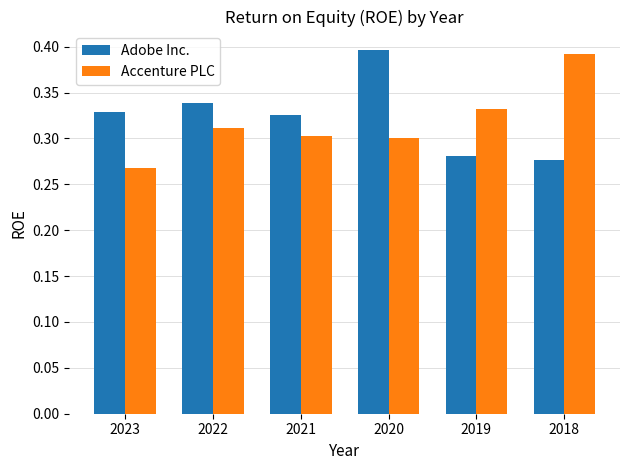

How many groups of bars are there?

6